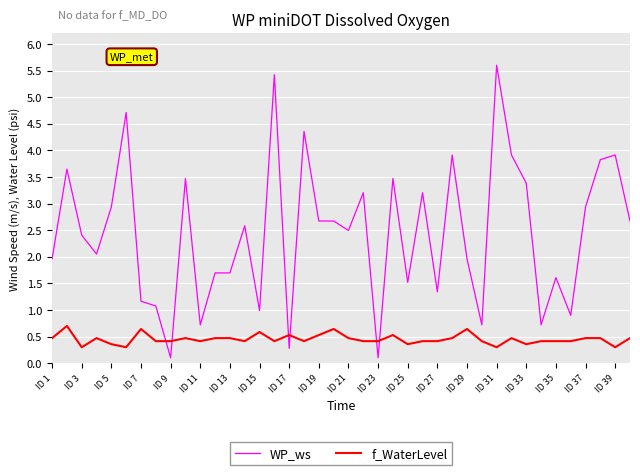

How many lines are shown in the chart?

2